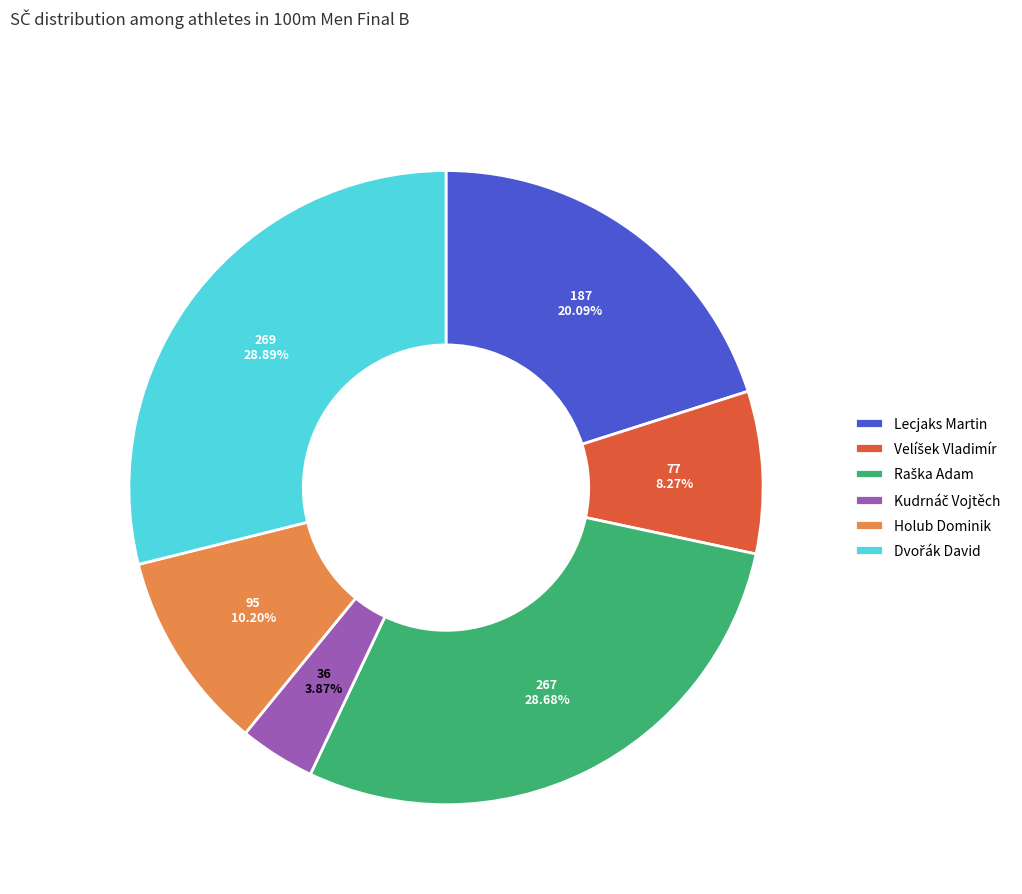

Does Holub Dominik represent more than half of the total?

No